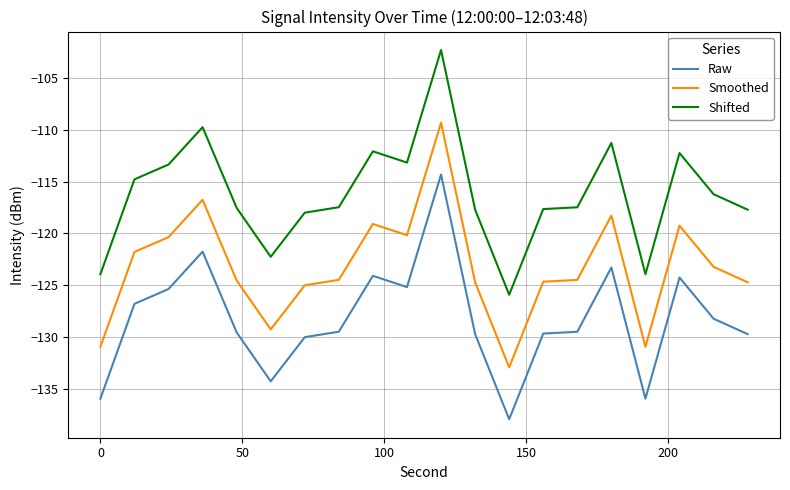

Which series has the largest total across all categories?

Shifted